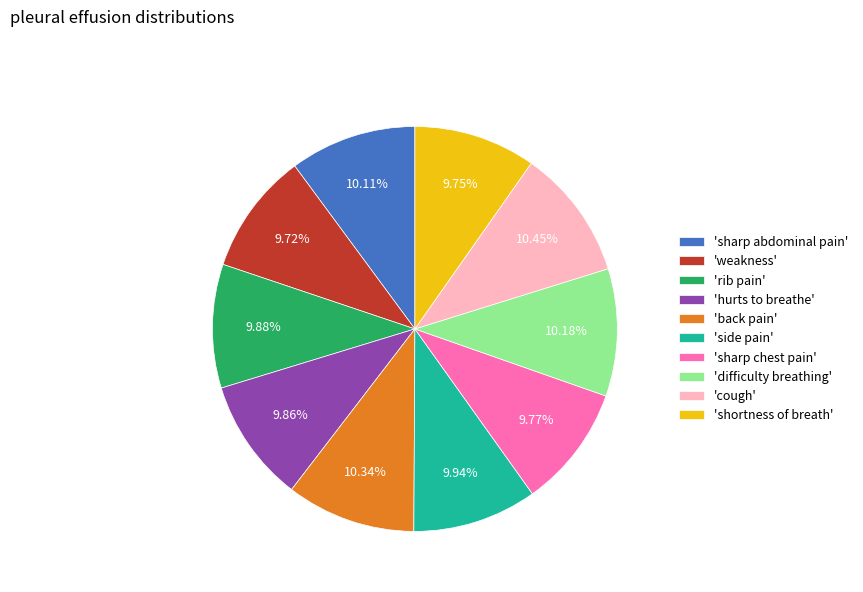

Do 'sharp chest pain' and 'hurts to breathe' together represent more than half of the pie?

No